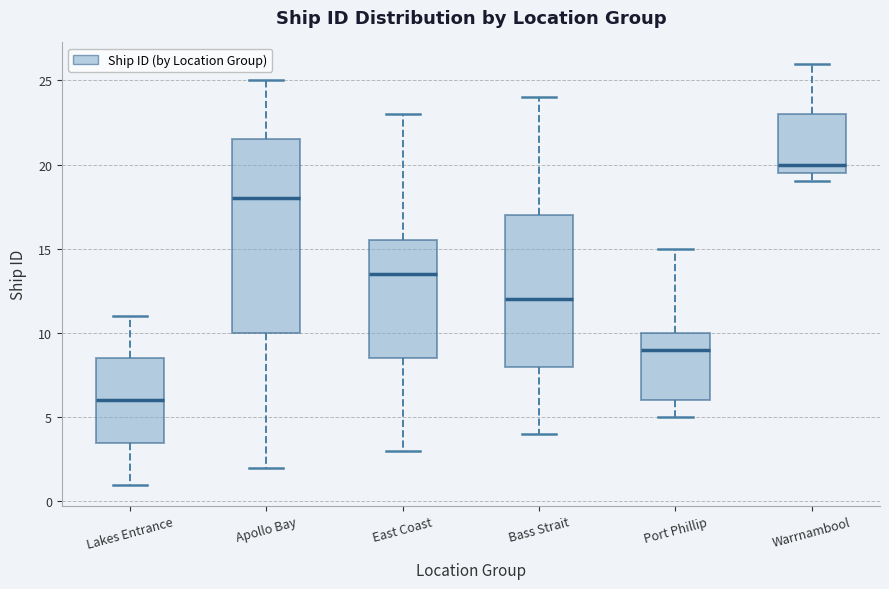

Reading left to right, transcribe this box plot: for each box, give where its median line is, the range the box spans, and where its two whiskers end, as read against the y-axis. The values are not printed on the chart, so give them approximately, as read against the axis.

Lakes Entrance: median 6.0, box 3.5 to 8.5, whiskers 1.0 to 11.0
Apollo Bay: median 18.0, box 10.0 to 21.5, whiskers 2.0 to 25.0
East Coast: median 13.5, box 8.5 to 15.5, whiskers 3.0 to 23.0
Bass Strait: median 12.0, box 8.0 to 17.0, whiskers 4.0 to 24.0
Port Phillip: median 9.0, box 6.0 to 10.0, whiskers 5.0 to 15.0
Warrnambool: median 20.0, box 19.5 to 23.0, whiskers 19.0 to 26.0